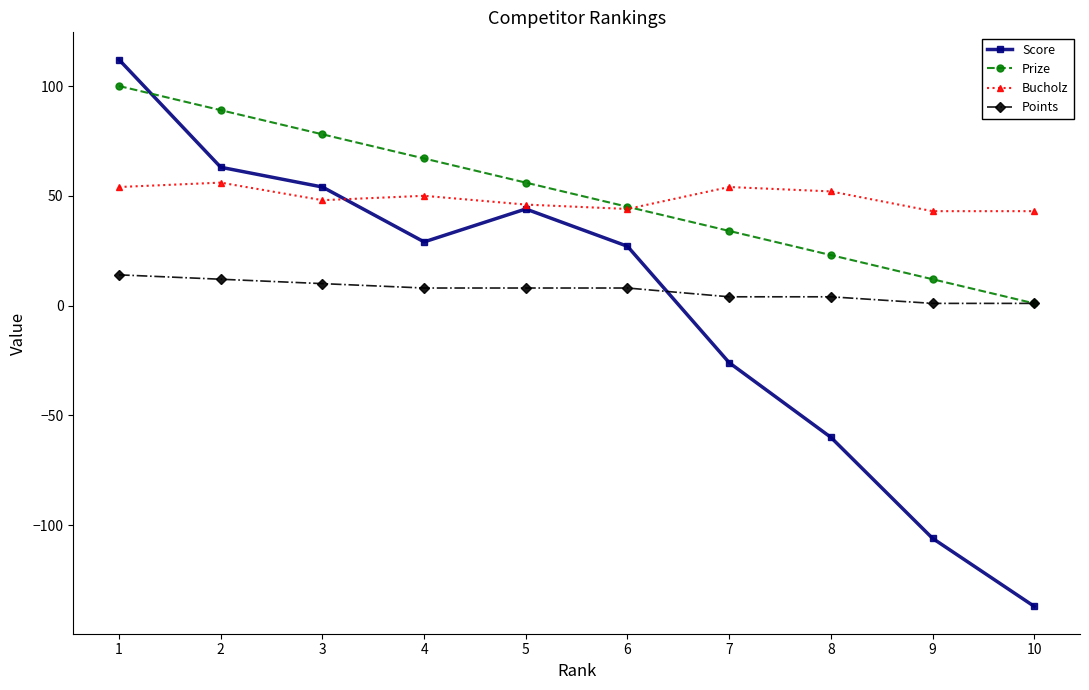

At which label is Score closest to -12?

7